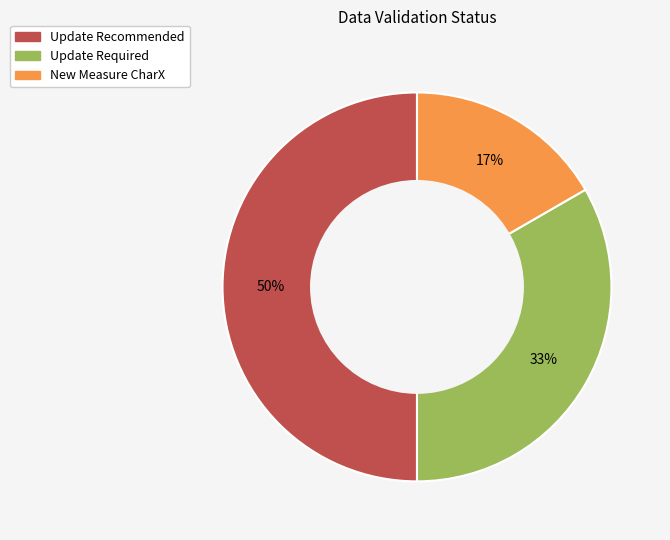

Count the number of slices in the pie.

3